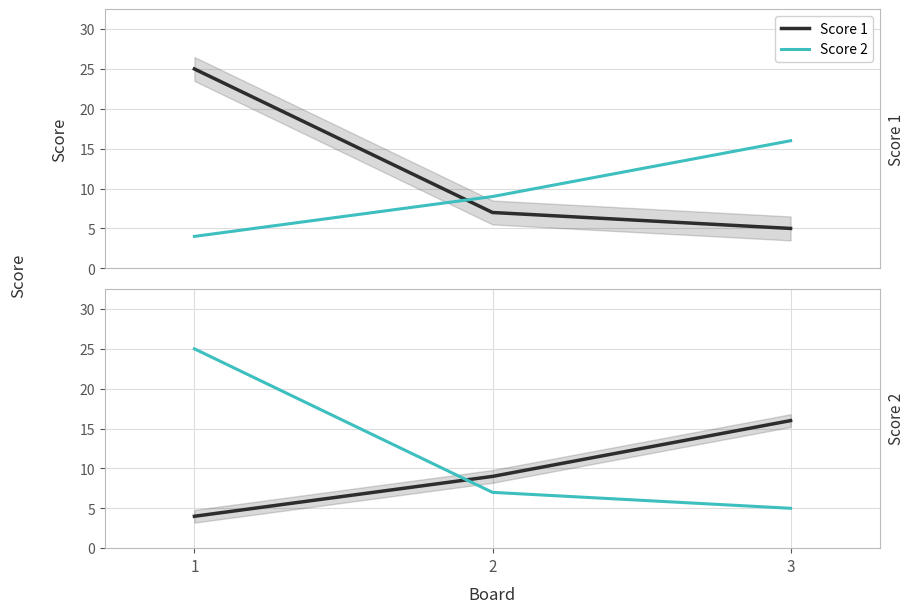

The value of Score 2 at 3 is 24. True or false?

False